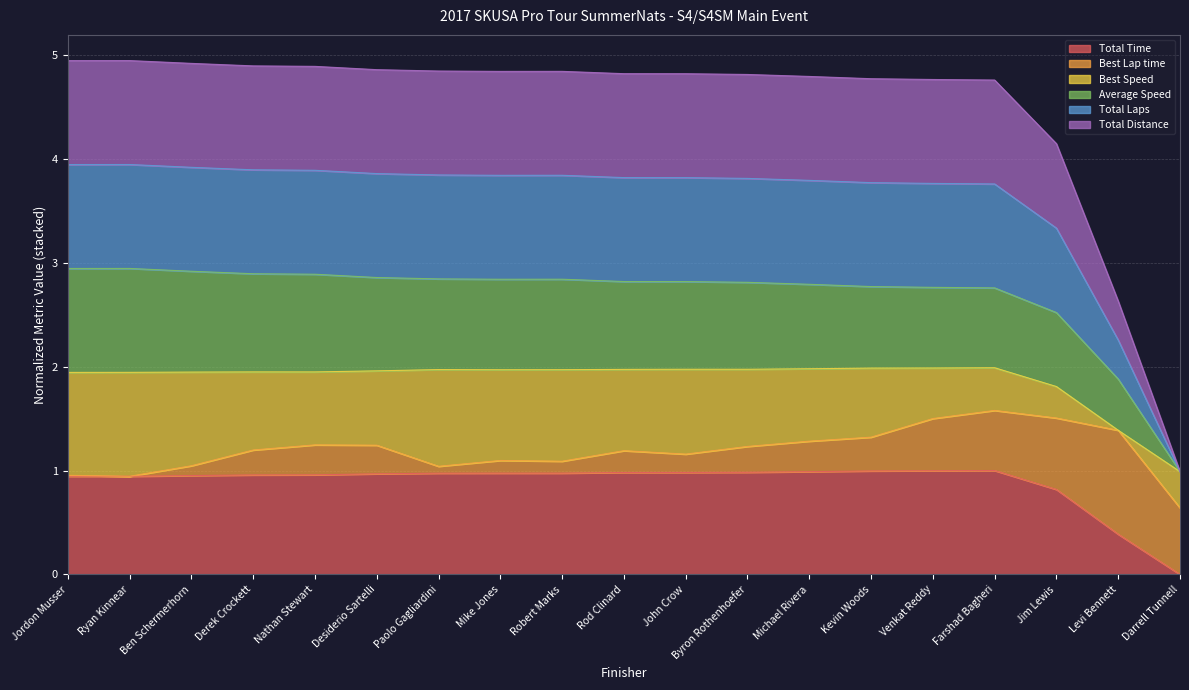

Is the value of Total Laps at Robert Marks greater than the value of Total Time at Jordon Musser?

Yes